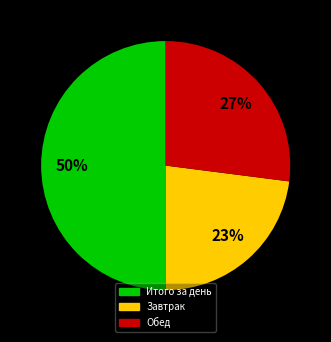

To the nearest percent, what is the average slice percentage?

33%